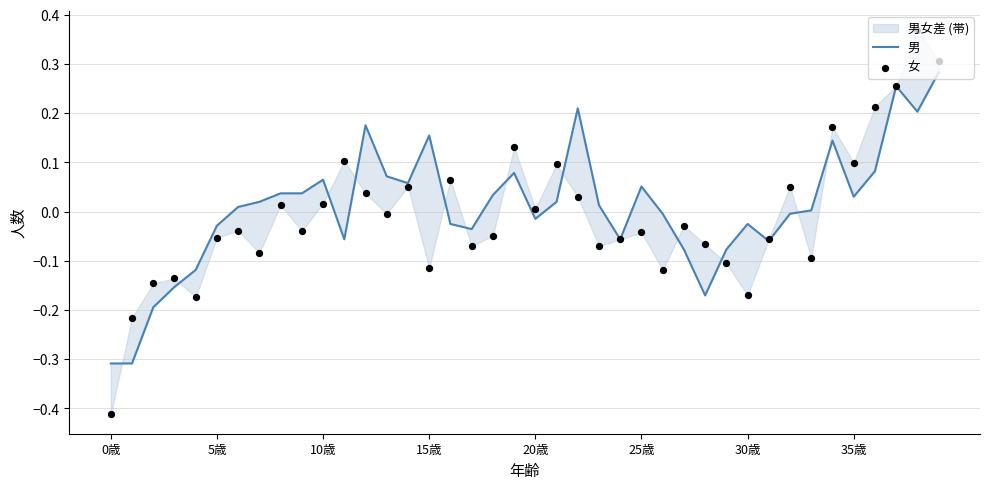

At how many categories does at least one series exceed 0?

26